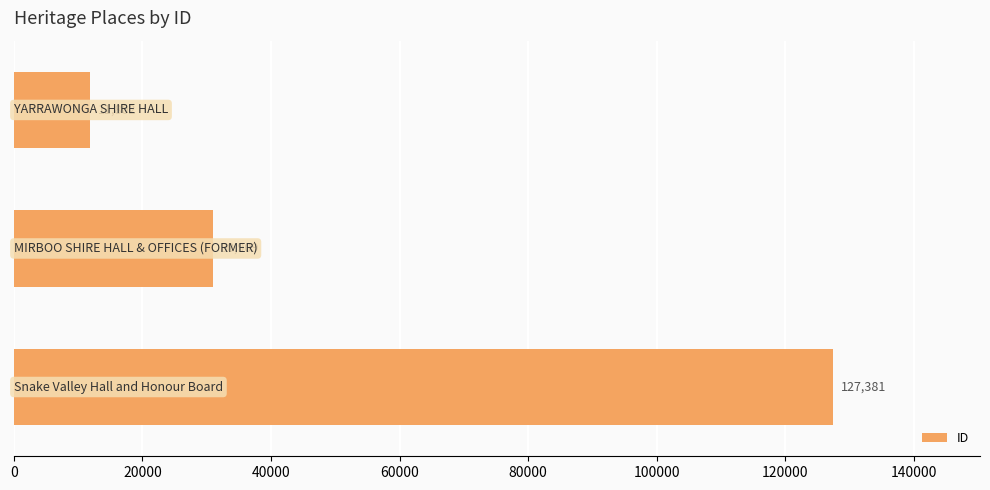

What is the difference between the maximum and minimum values?

115579